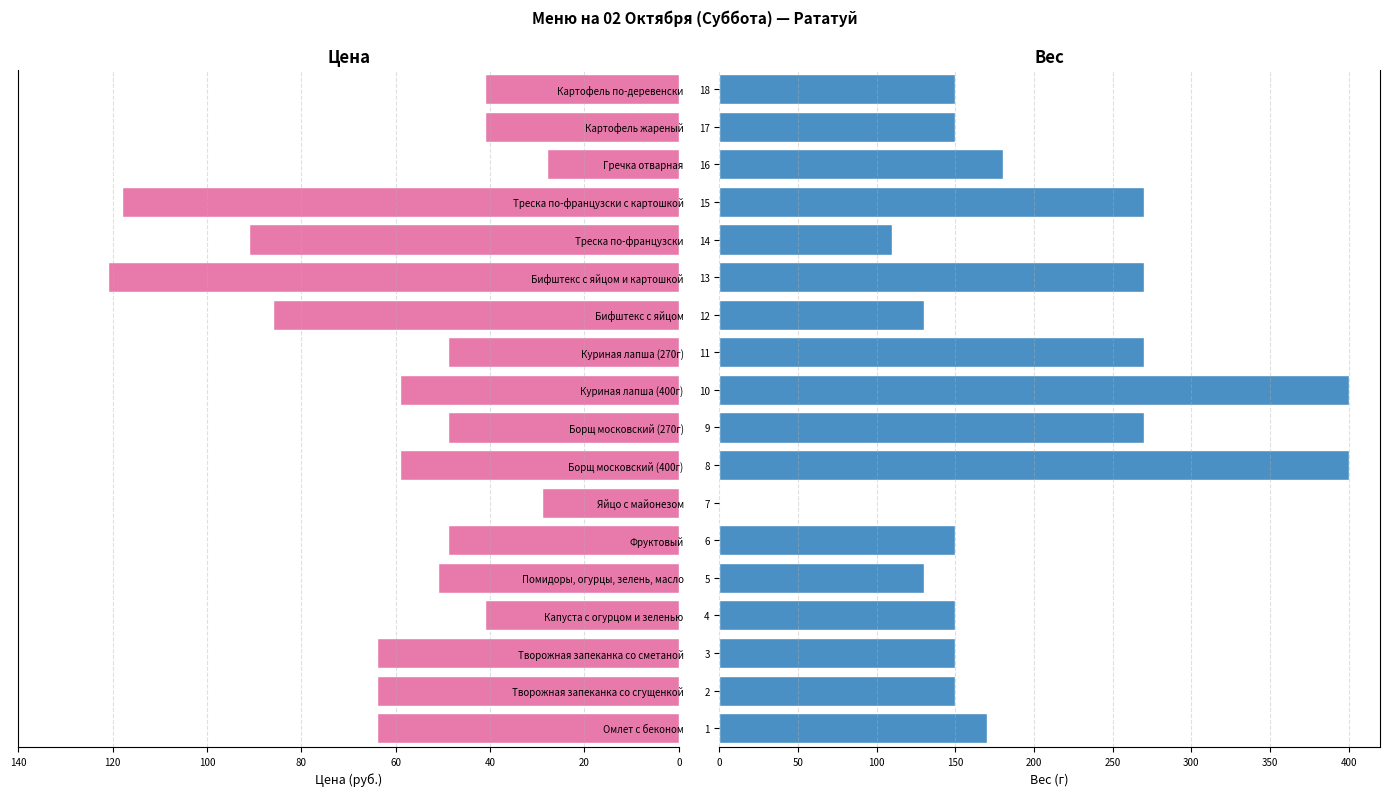

What is the difference between the maximum and minimum values in the Вес (г) series?

400